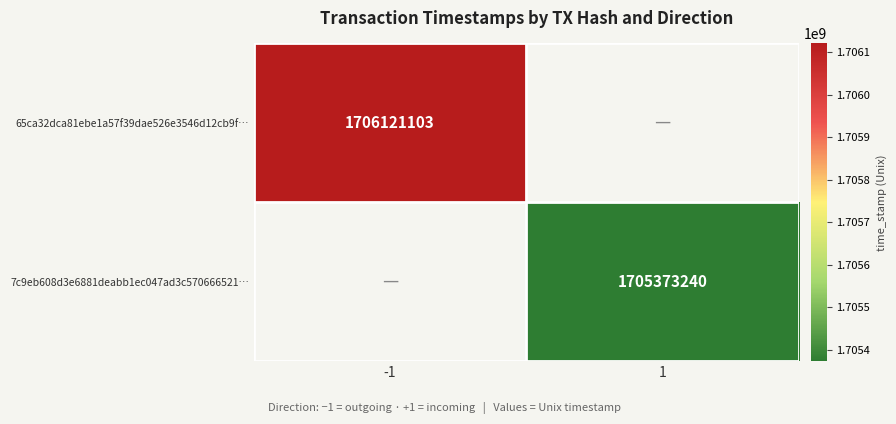

Is the value of 7c9eb608d3e6881deabb1ec047ad3c570666521… at 1 greater than the value of 65ca32dca81ebe1a57f39dae526e3546d12cb9f… at -1?

No